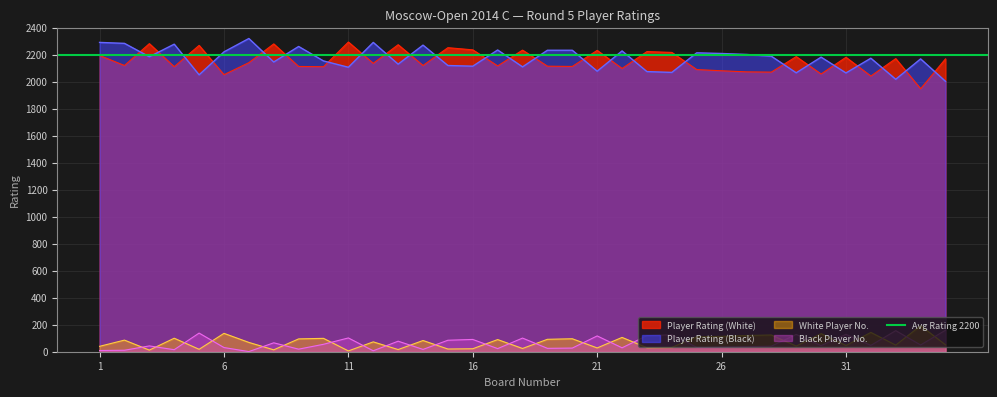

Does the chart display data point markers on the line(s)?

No